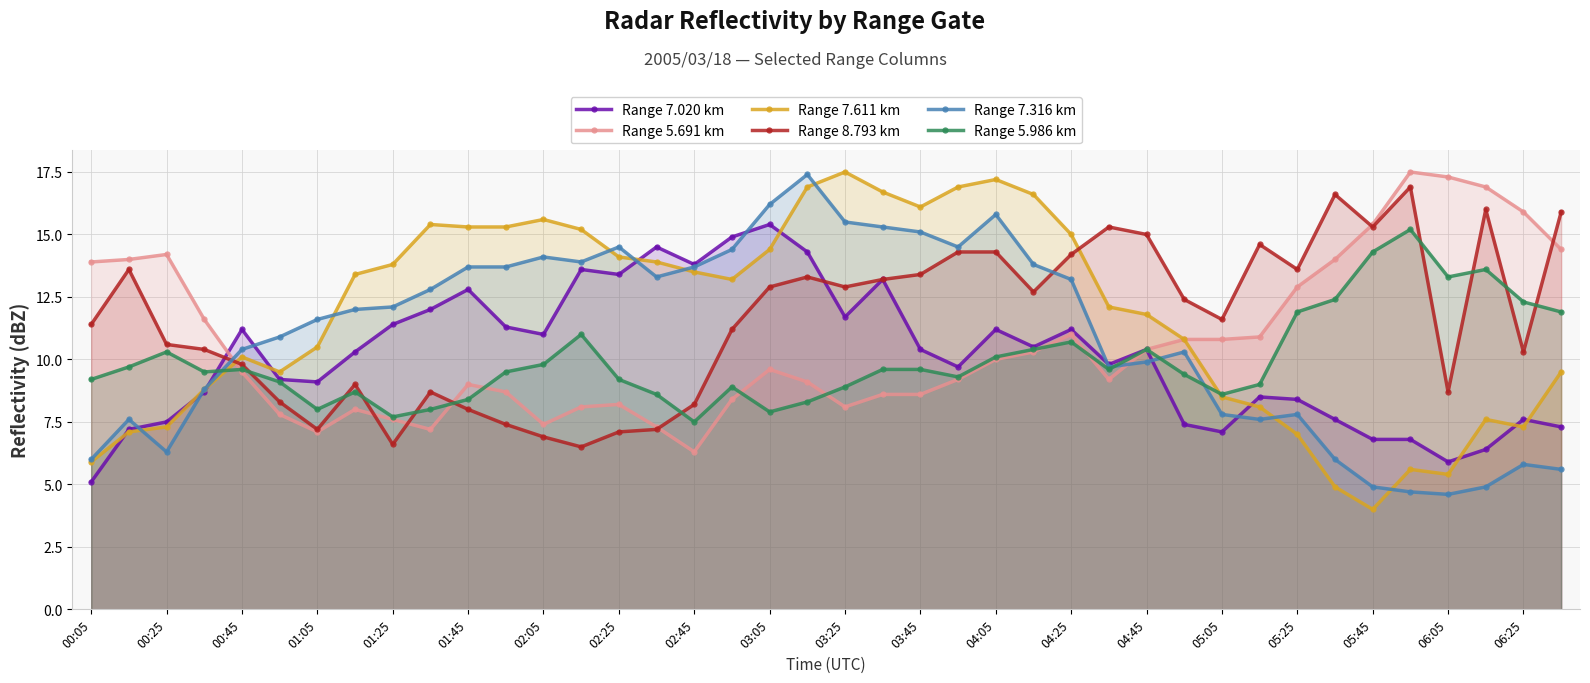

True or false: Range 5.986 km has more than 2 points higher than both neighbors.

True